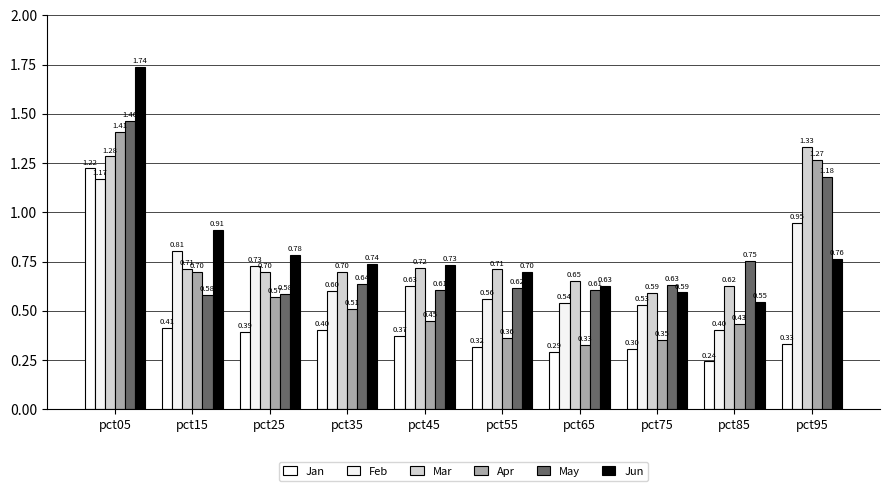

List the labels in order of Jun value, largest first.

pct05, pct15, pct25, pct95, pct35, pct45, pct55, pct65, pct75, pct85